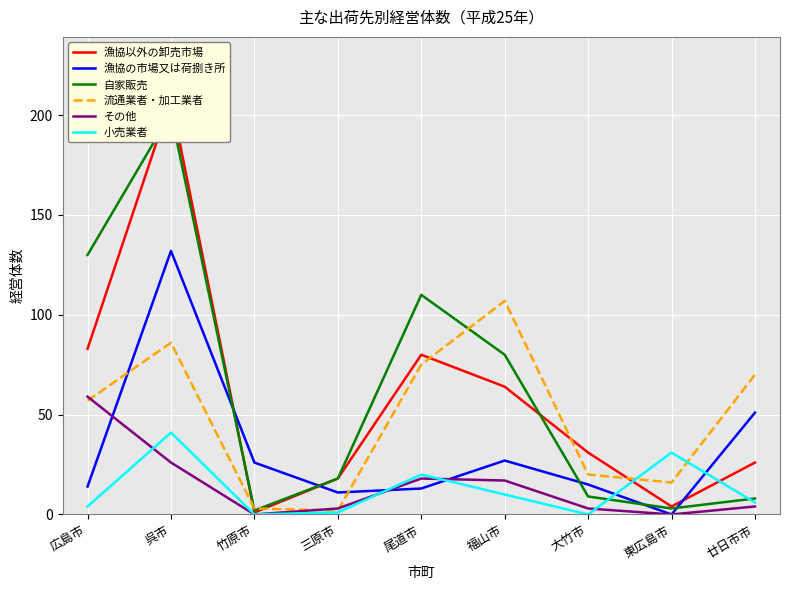

Rank the categories by その他 value from lowest to highest.

竹原市, 東広島市, 三原市, 大竹市, 廿日市市, 福山市, 尾道市, 呉市, 広島市